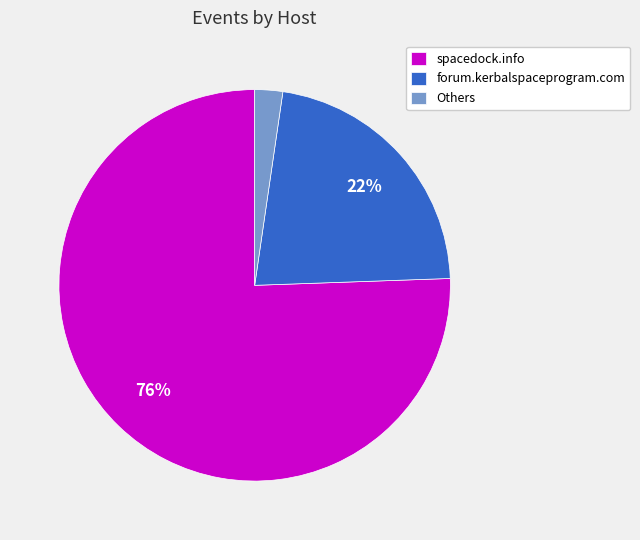

Is it true that forum.kerbalspaceprogram.com is 22% of the pie?

True